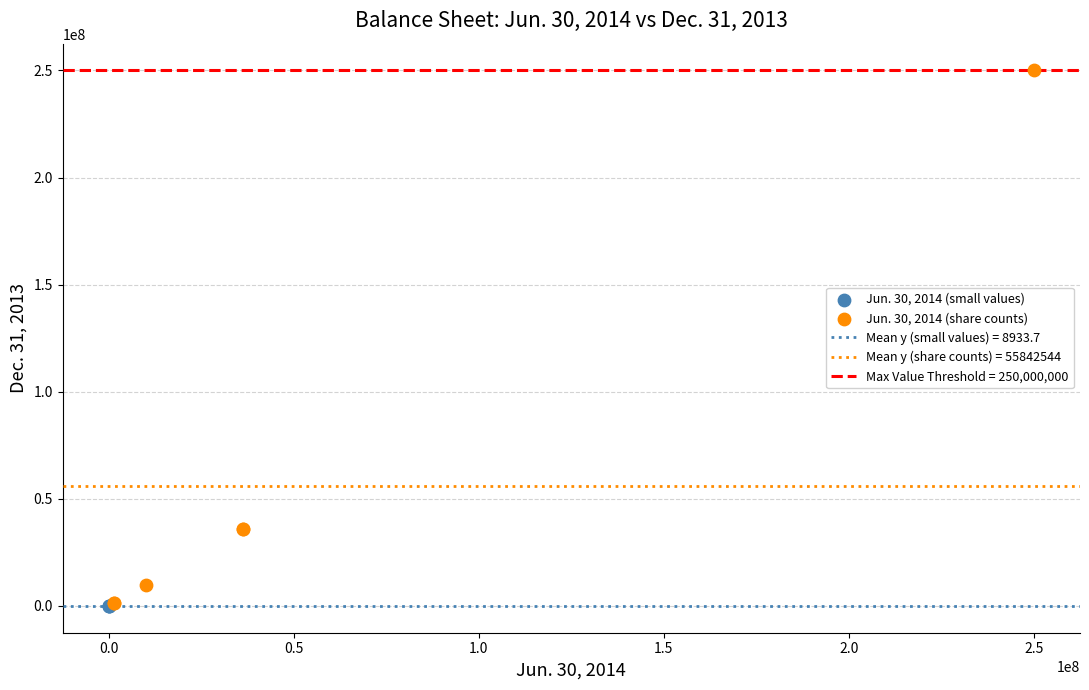

Which series has the largest Y range (max minus min)?

Jun. 30, 2014 (share counts)